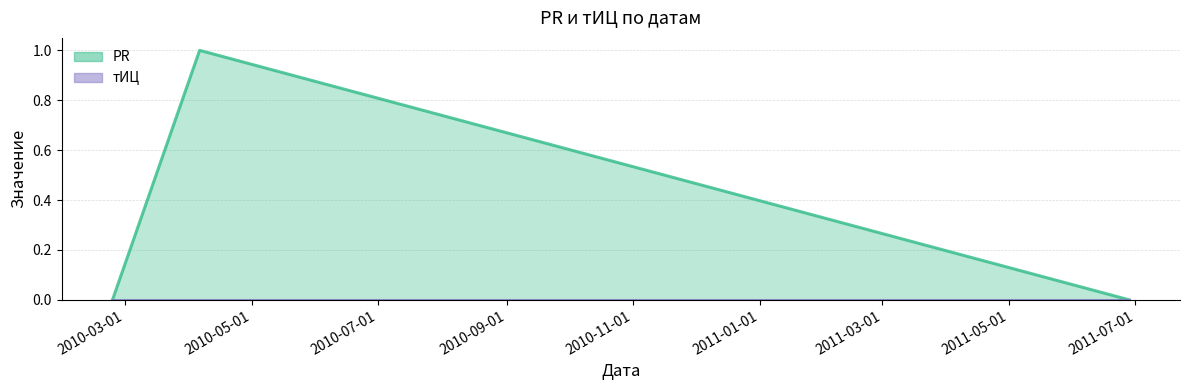

Reading right to left, what are all the values shown in this chart?

0	1	0